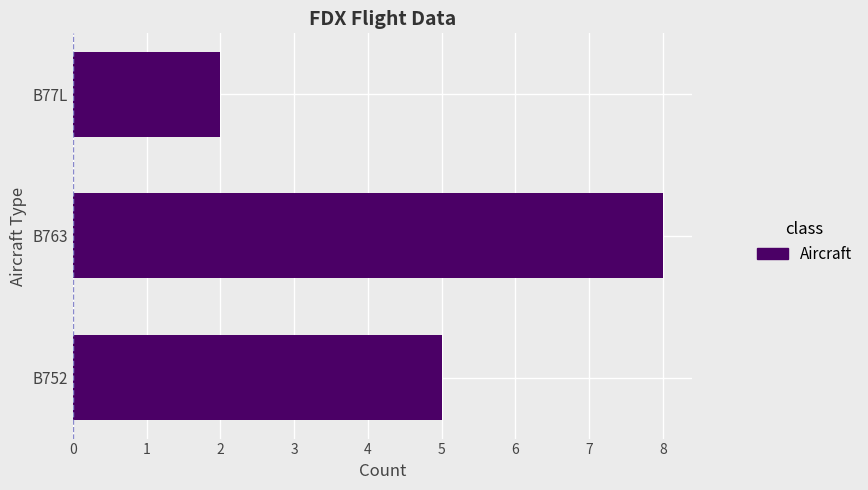

Reading bottom to top, transcribe all the data shown in this chart.

5	8	2